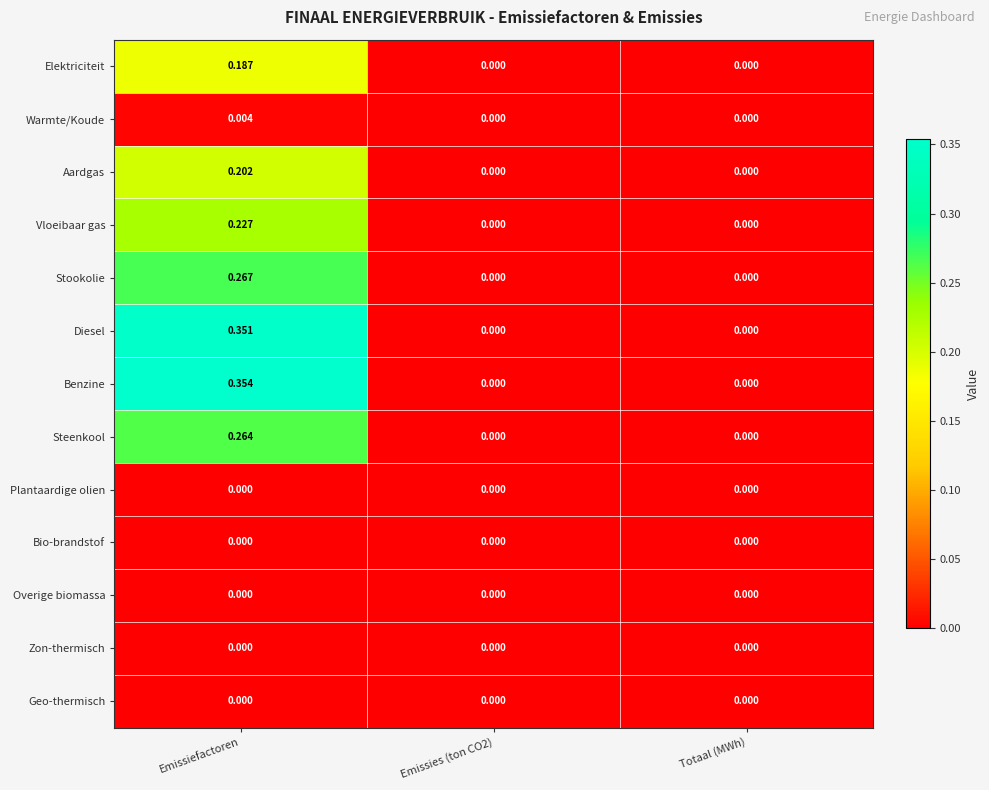

Is the value of Bio-brandstof at Totaal (MWh) greater than the value of Steenkool at Emissiefactoren?

No